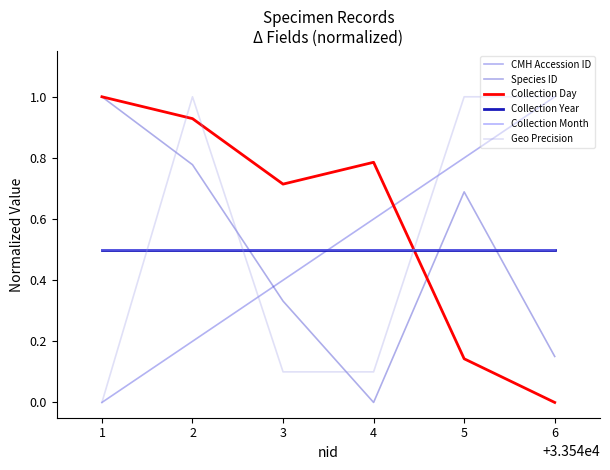

Does the chart display data point markers on the line(s)?

No